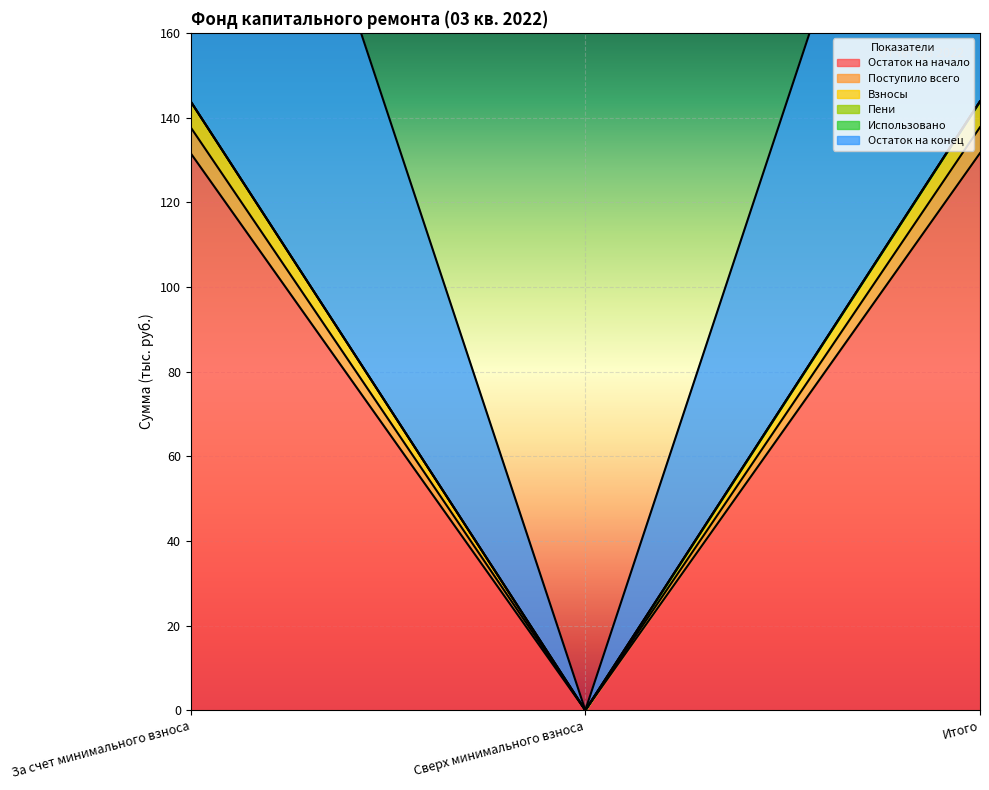

Is it true that Остаток на начало equals 131.6 at Итого?

True